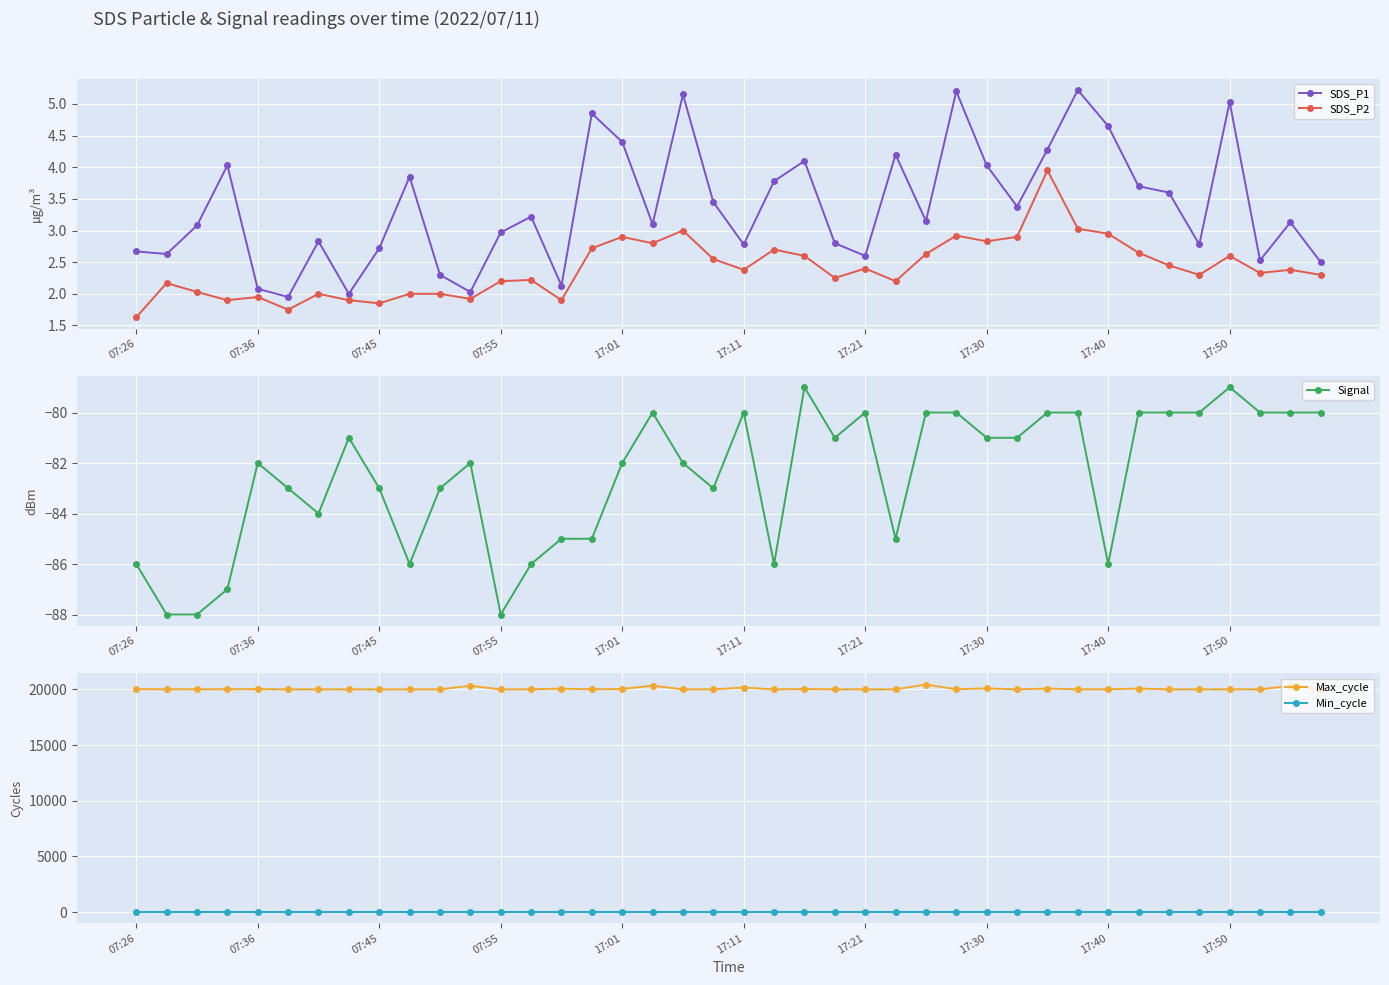

Which category has the lowest value in the SDS_P2 series?

07:26